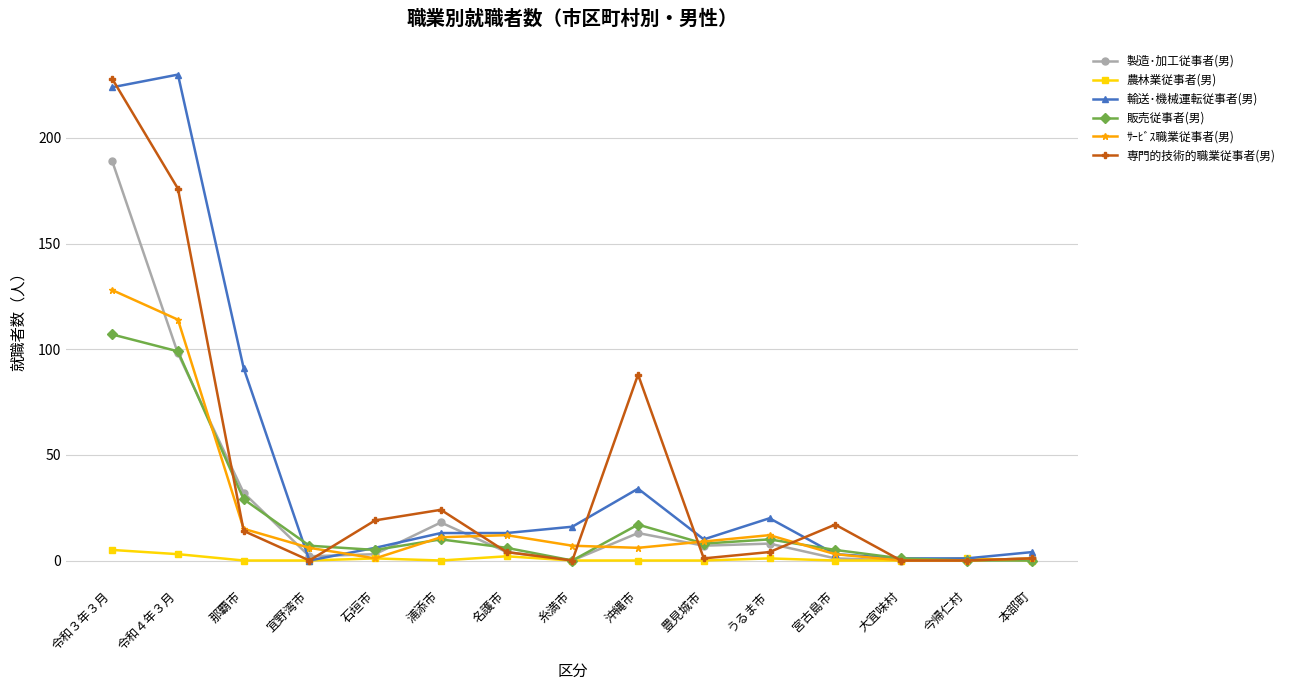

True or false: 販売従事者(男) has more than 1 interior local peaks.

True